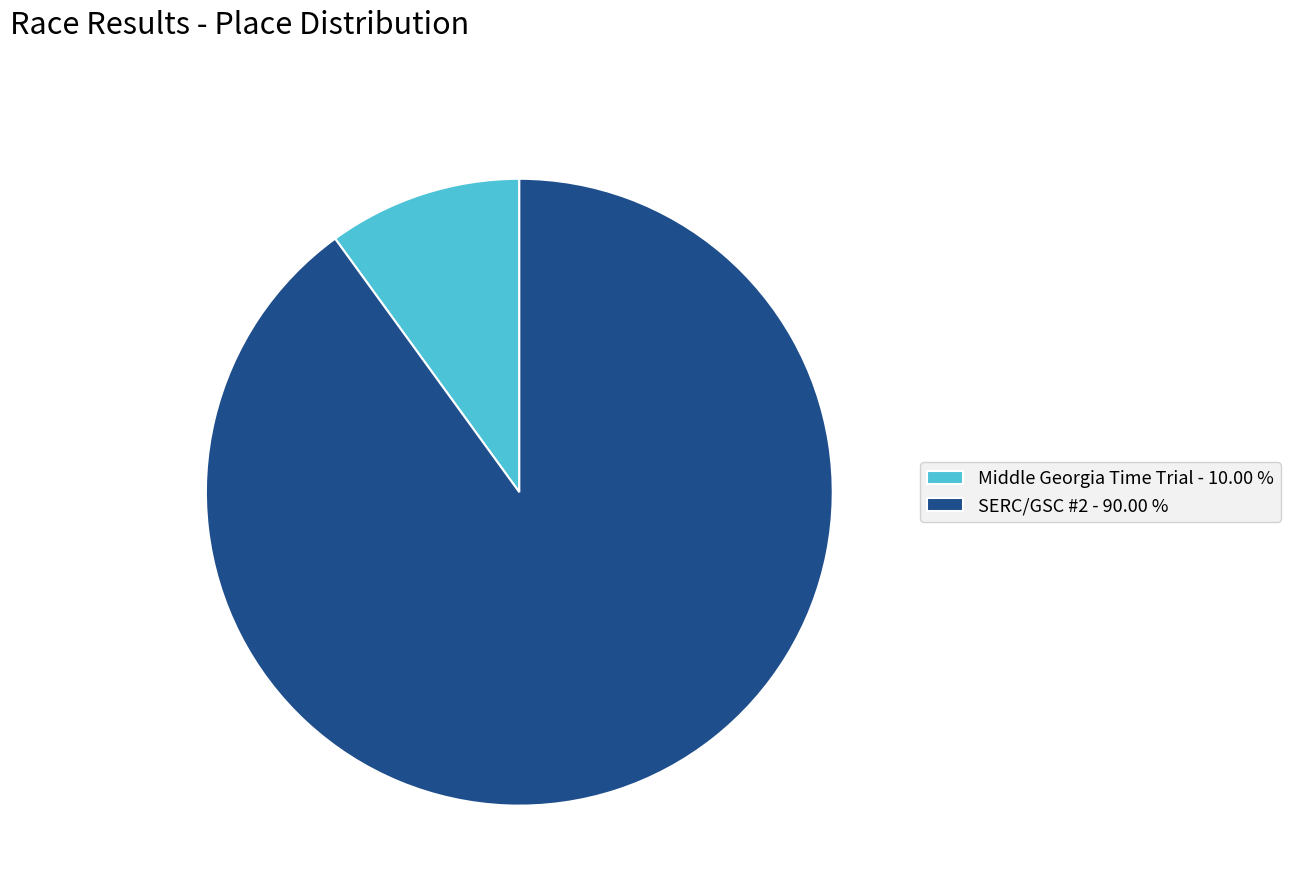

Is the sum of SERC/GSC #2 - 90.00 % and Middle Georgia Time Trial - 10.00 % greater than half?

Yes